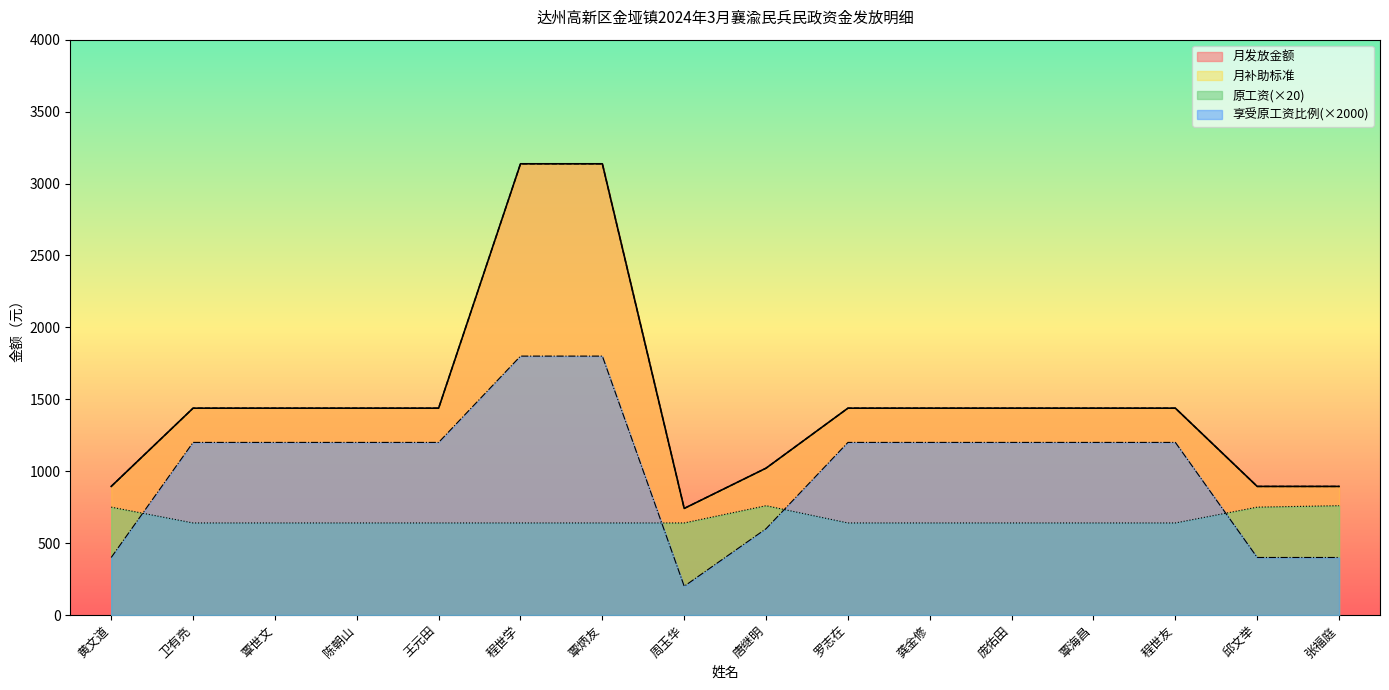

What are all the series names shown in the legend?

月发放金额, 原工资, 月补助标准, 享受原工资比例